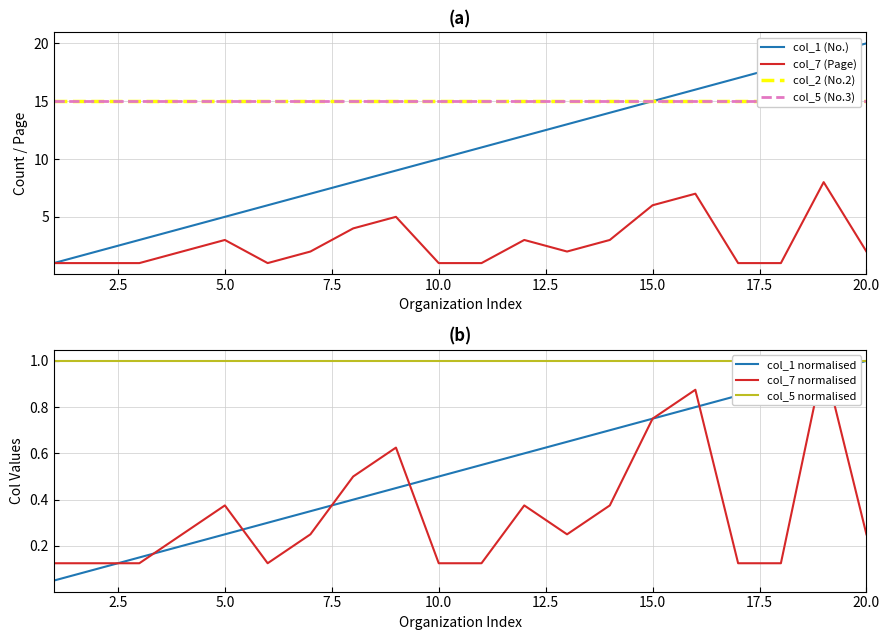

Is the value of col_7 (Page) at 10.0 greater than the value of col_1 (No.) at 20.0?

No